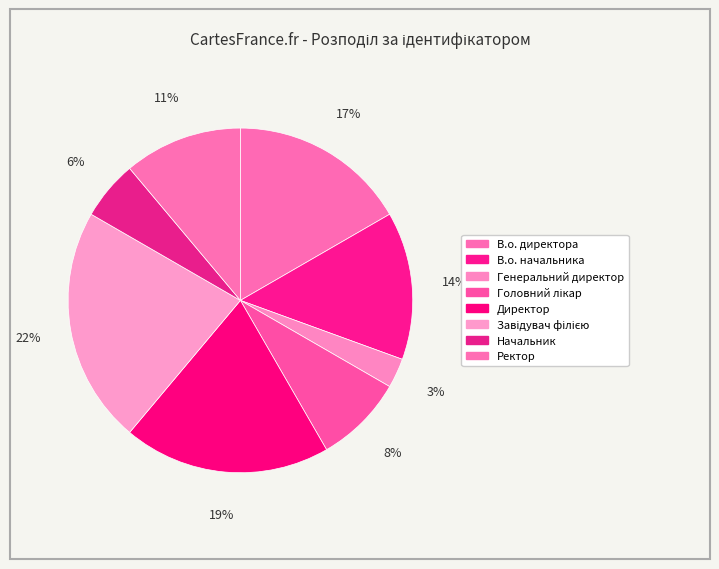

Which category has the biggest portion of the pie?

Завідувач філією